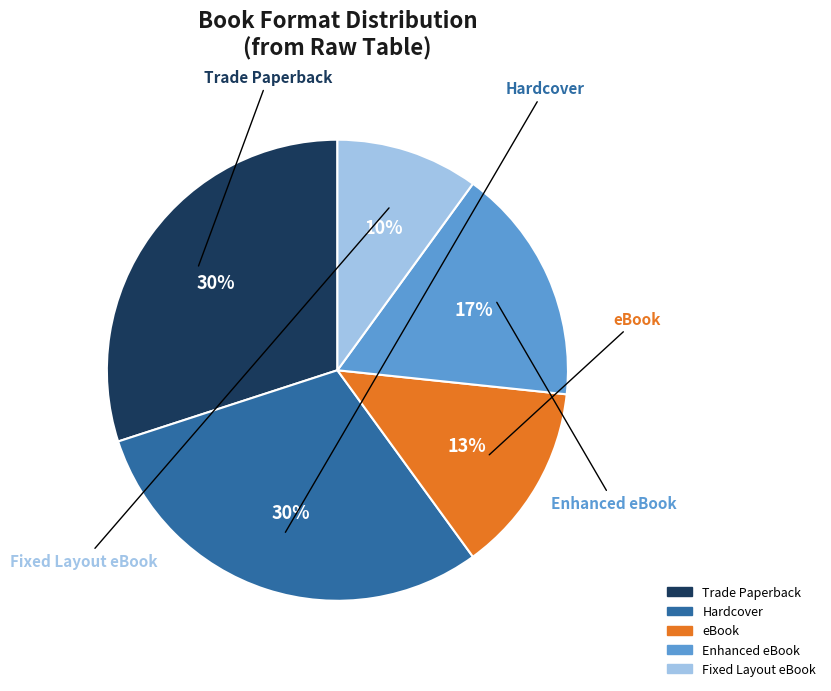

To the nearest percent, what is the average slice percentage?

20%